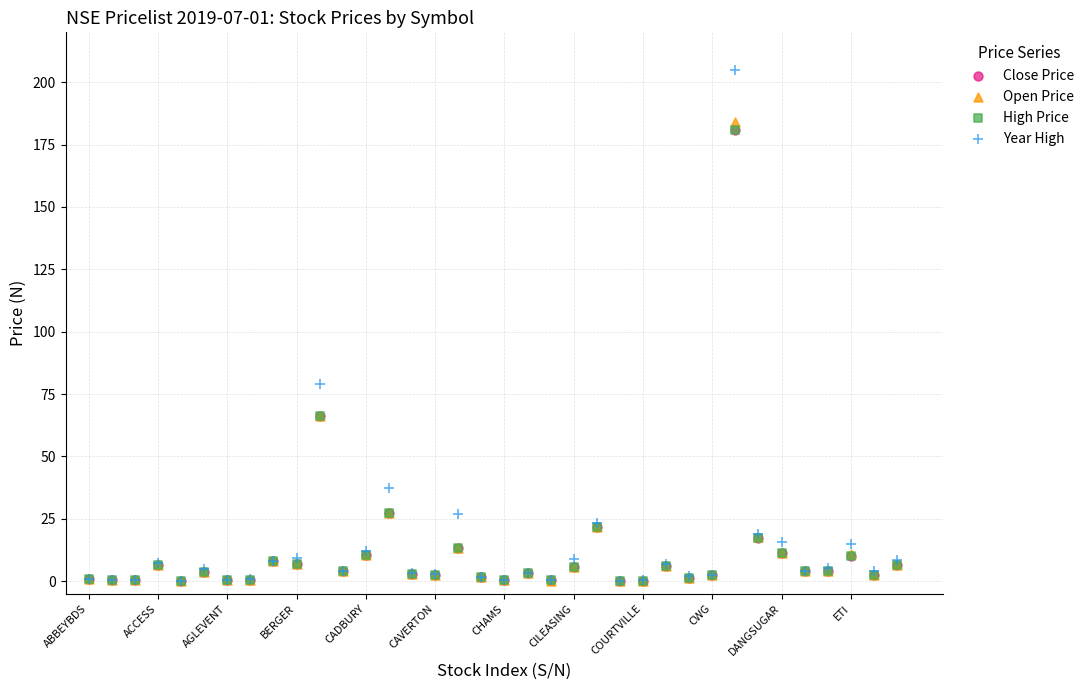

What are all the series names shown in the legend?

Close Price, Open Price, High Price, Year High